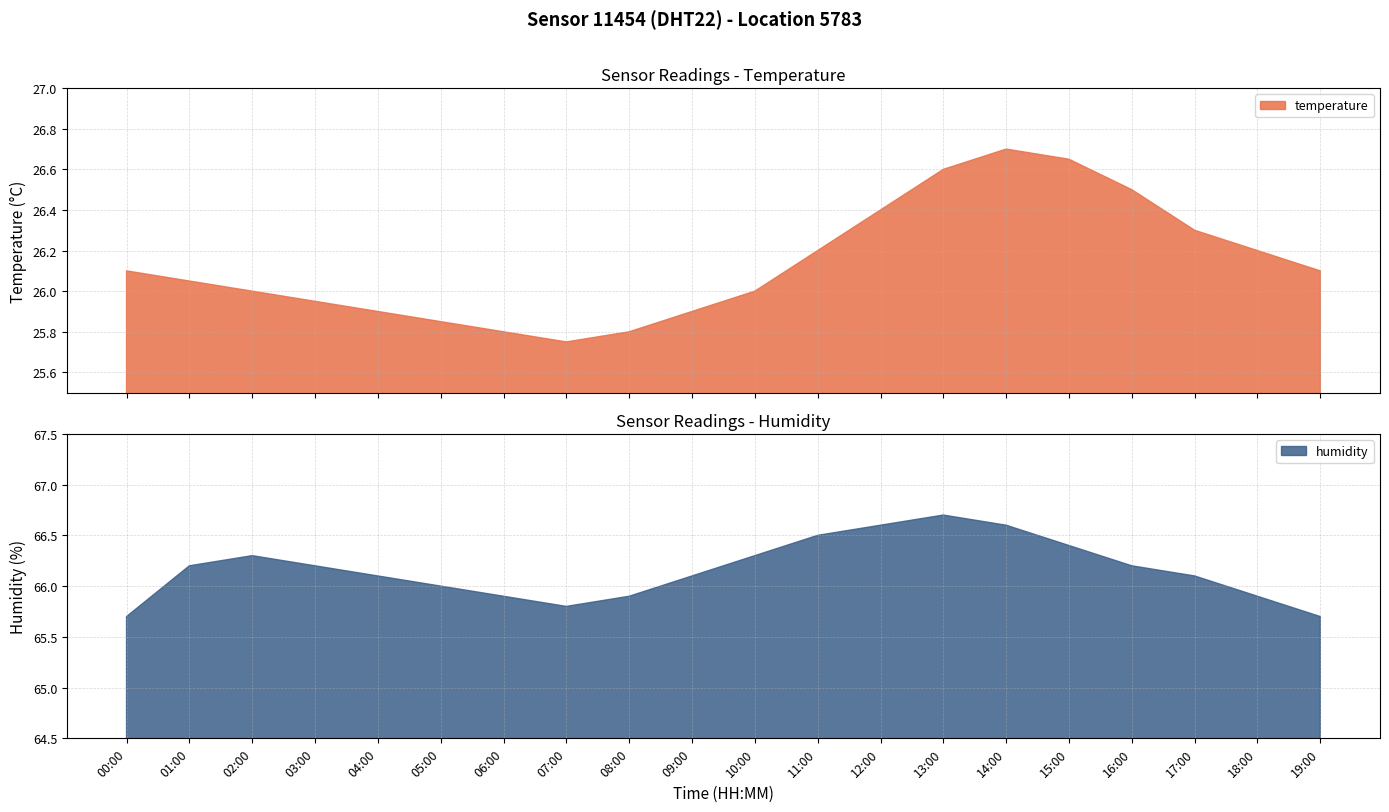

True or false: humidity has a value of 66.2 at 01:00.

True